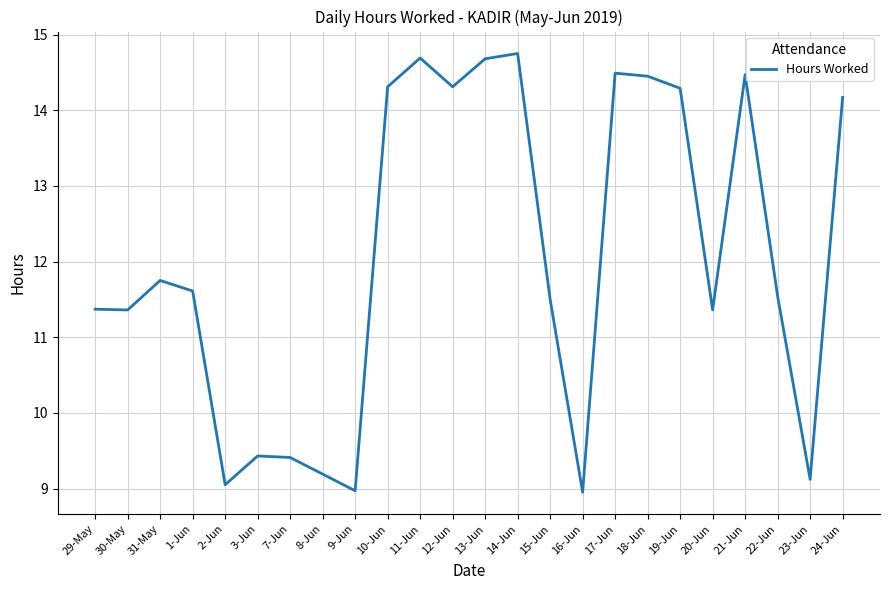

Between 30-May and 16-Jun, which is larger?

30-May